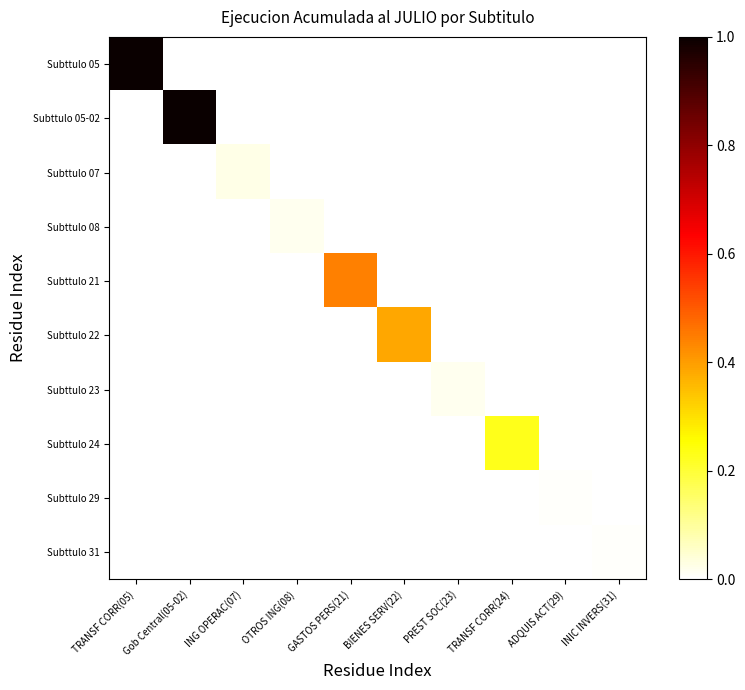

Which series has the largest total across all categories?

Subttulo 05